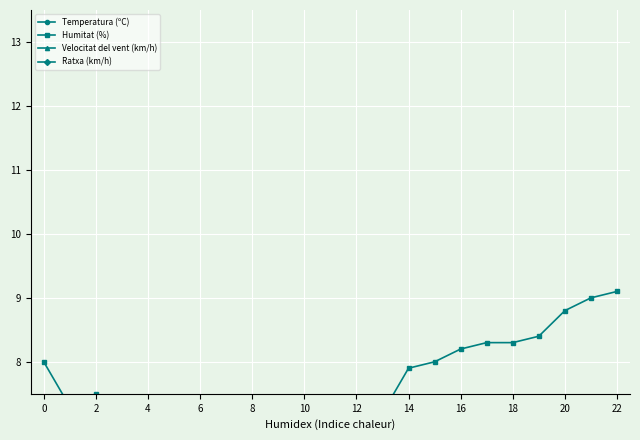

At which category is the sum across all series the highest?

15